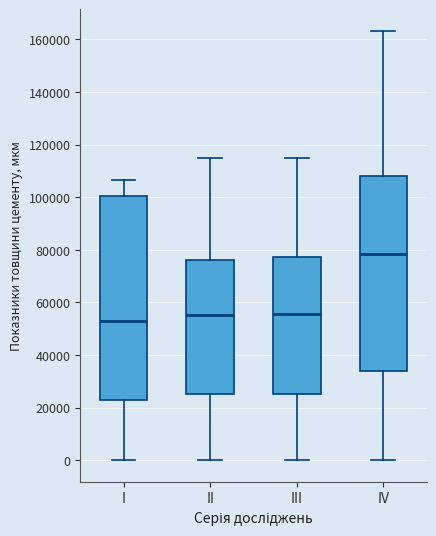

Reading left to right, transcribe this box plot: for each box, give where its median line is, the range the box spans, and where its two whiskers end, as read against the y-axis. The values are not printed on the chart, so give them approximately, as read against the axis.

I: median 52000, box 22000 to 100000, whiskers 0 to 106000
II: median 56000, box 26000 to 76000, whiskers 0 to 114000
III: median 56000, box 26000 to 78000, whiskers 0 to 114000
IV: median 78000, box 34000 to 108000, whiskers 0 to 164000